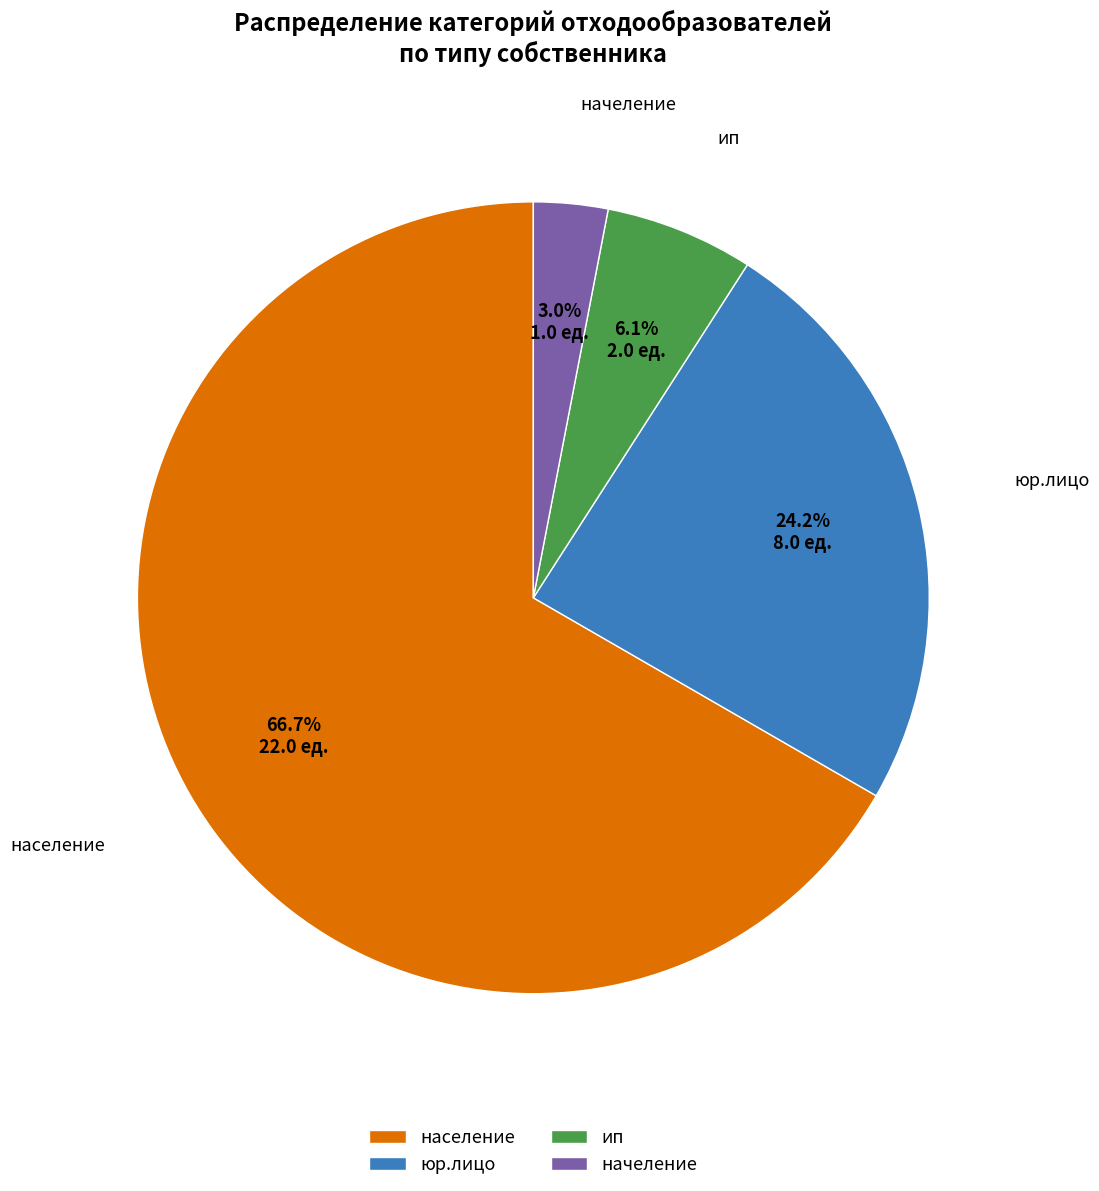

Rank the categories by value from highest to lowest.

население, юр.лицо, ип, начеление